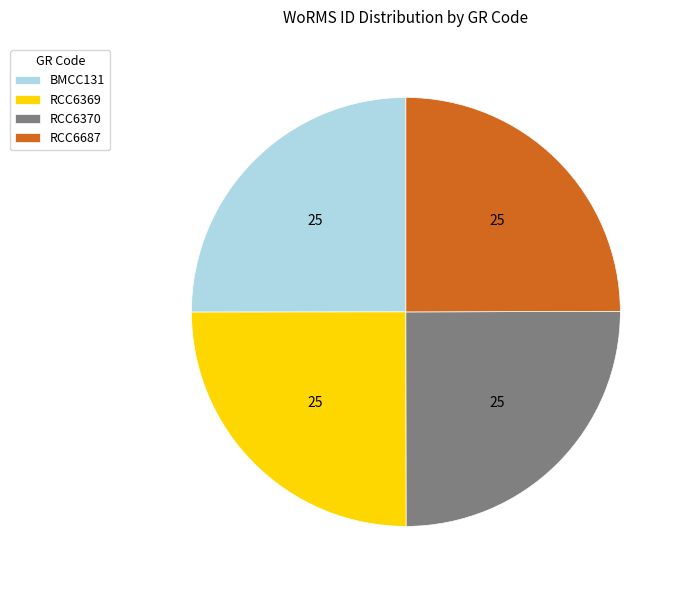

Is there a majority slice in this chart?

No